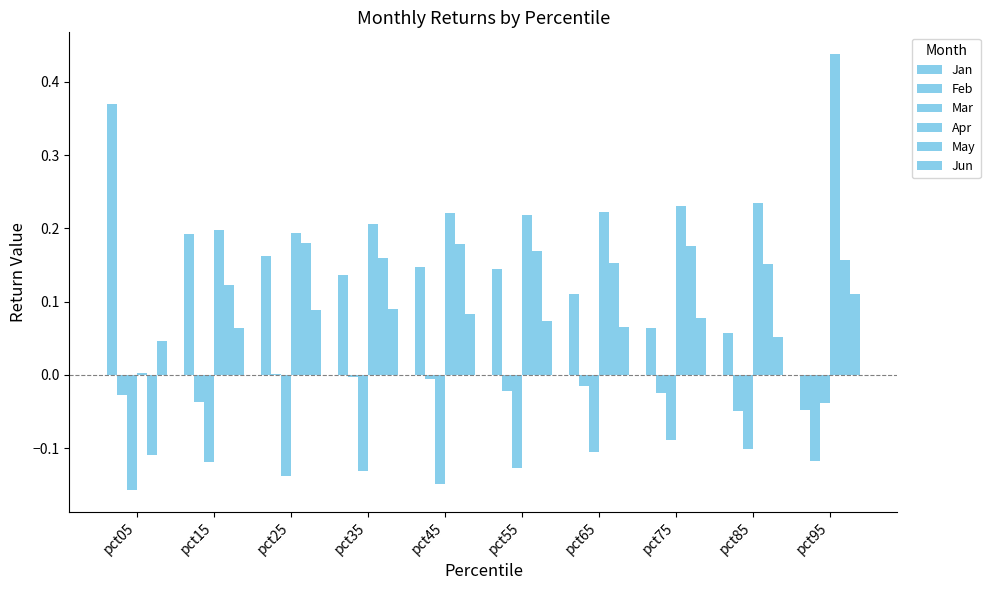

How many series are shown in this chart?

6